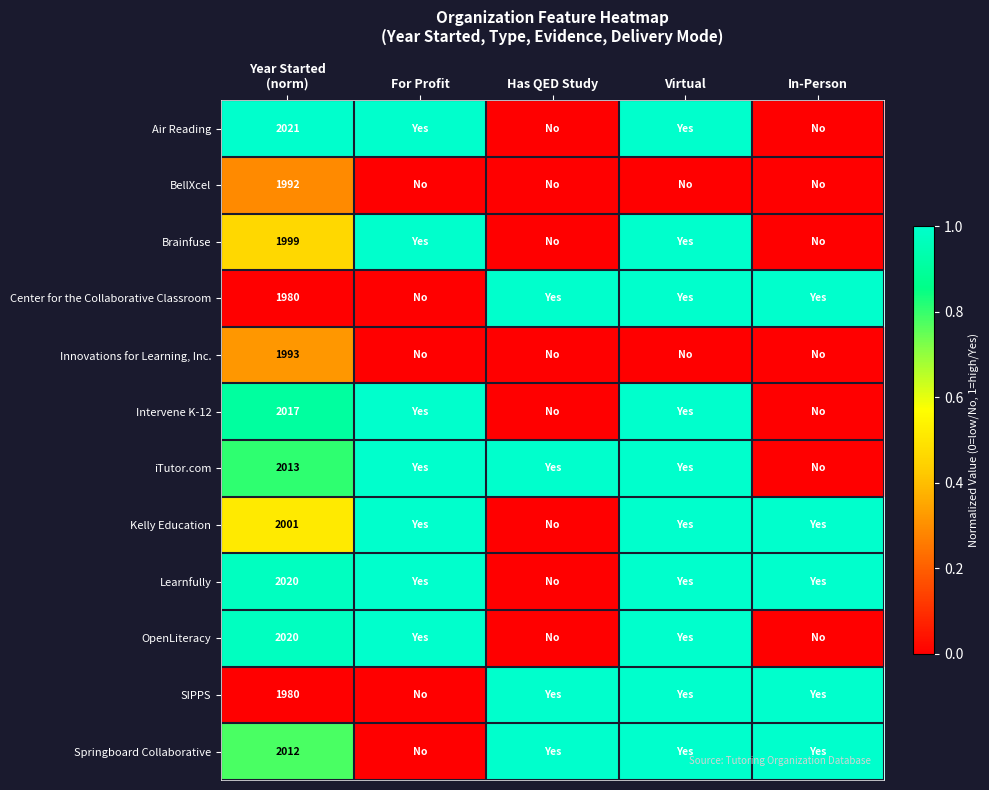

List the series in order of their peak value, highest first.

Air Reading, Brainfuse, Center for the Collaborative Classroom, Intervene K-12, iTutor.com, Kelly Education, Learnfully, OpenLiteracy, SIPPS, Springboard Collaborative, Innovations for Learning, Inc., BellXcel